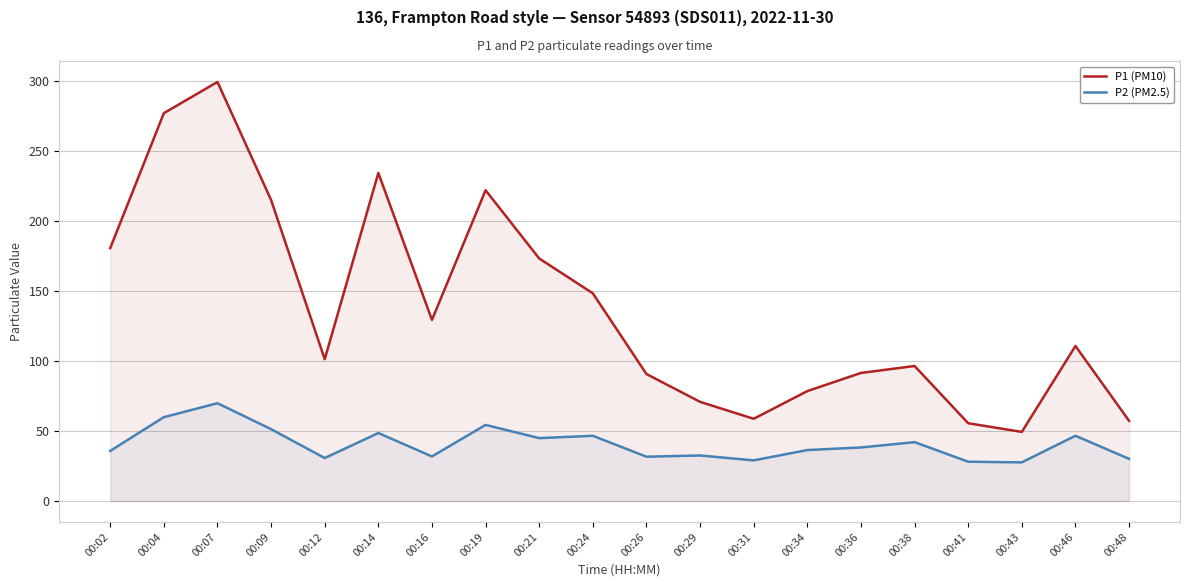

What value does the P2 (PM2.5) series have at 00:24?

46.5